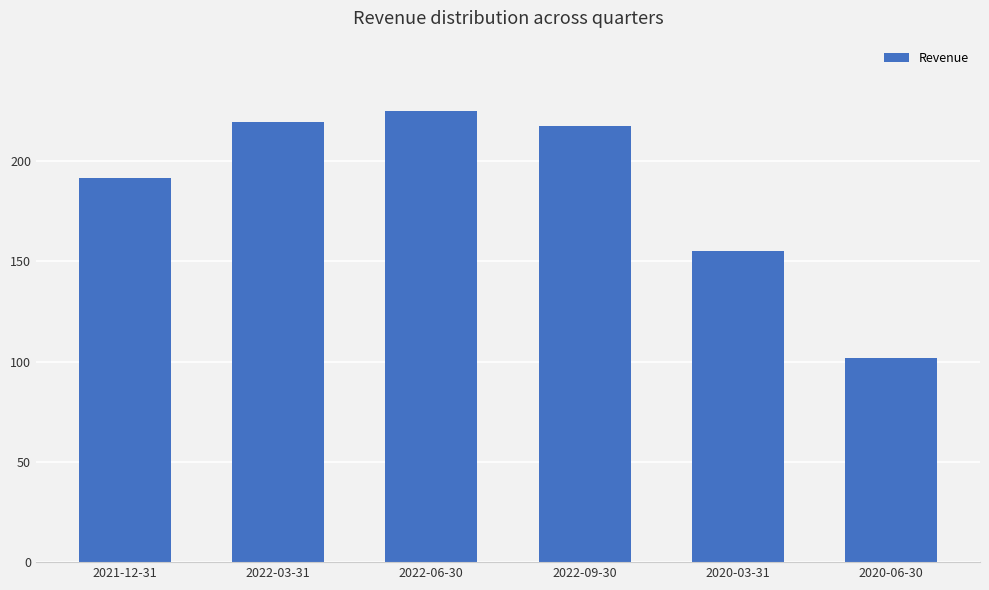

Which has a higher value, 2022-09-30 or 2022-03-31?

2022-03-31